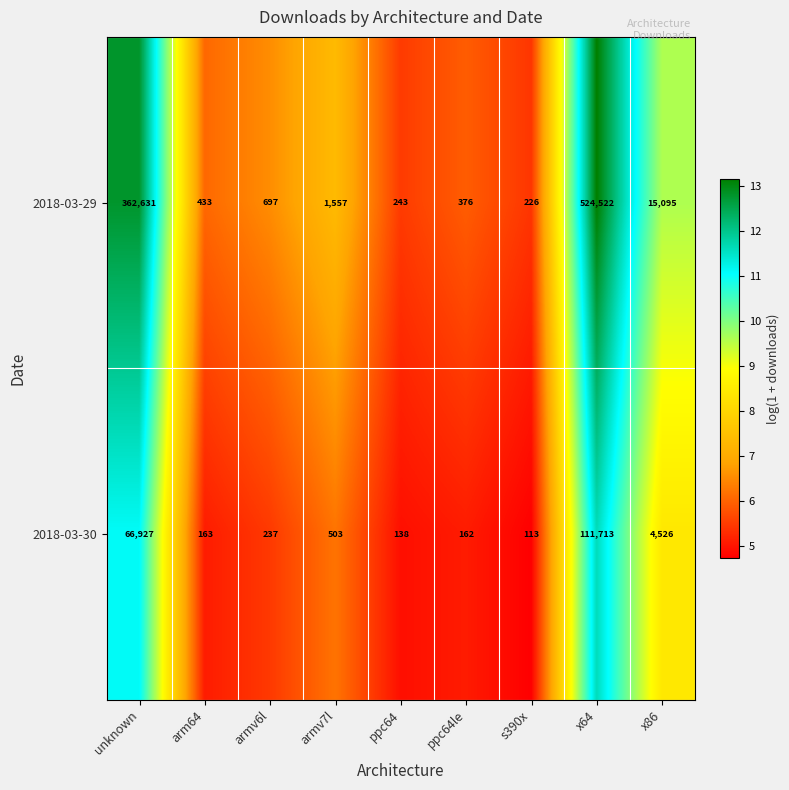

At which label does 2018-03-30 first exceed 237?

unknown